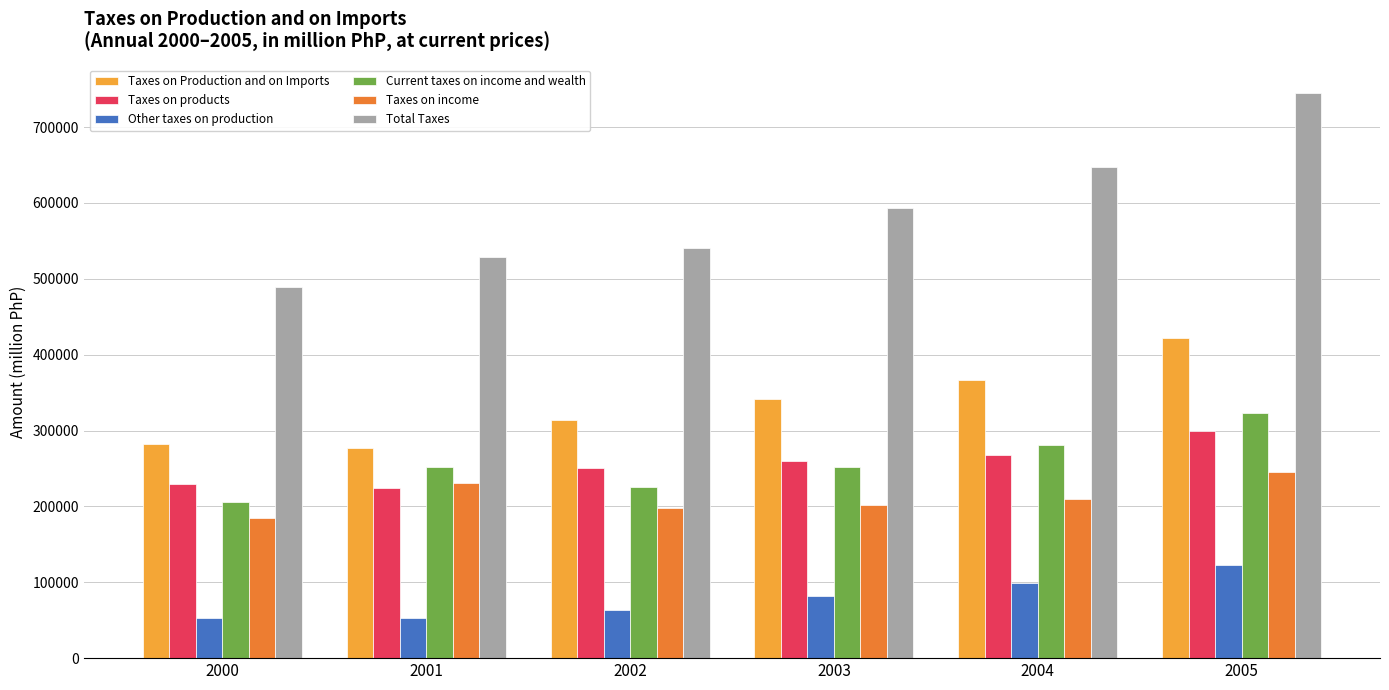

The Taxes on Production and on Imports series shows 158184.4 at 2003. True or false?

False